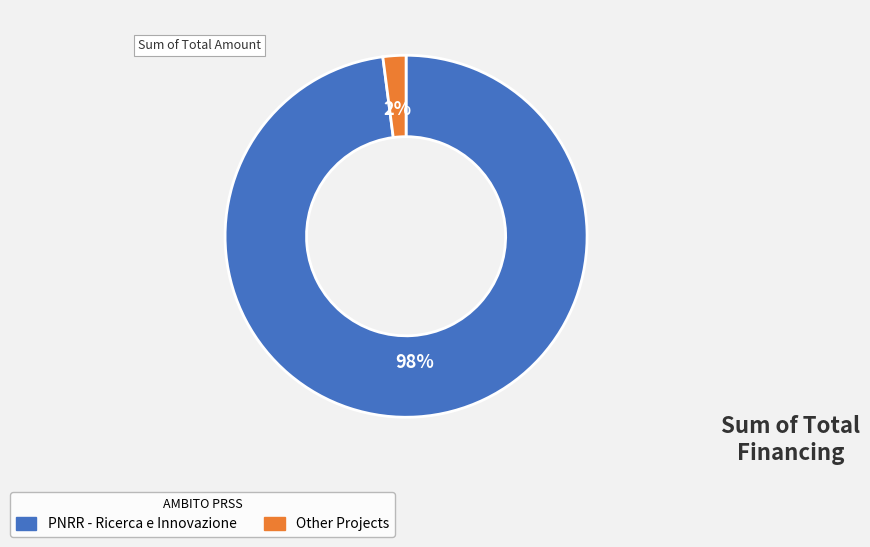

To the nearest percent, what is the average slice percentage?

50%